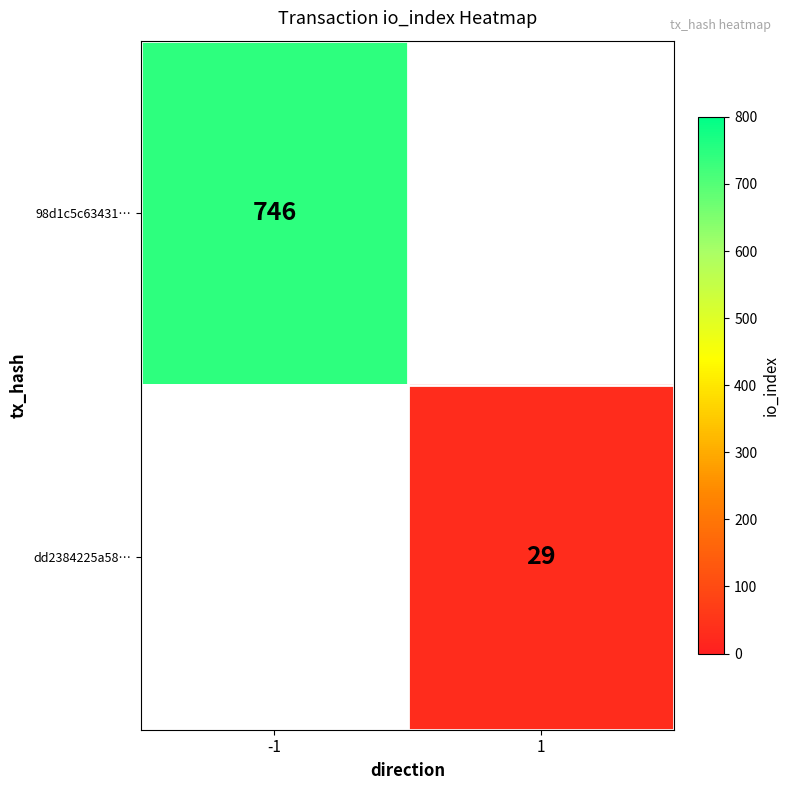

The 98d1c5c63431… series shows 746 at -1. True or false?

True